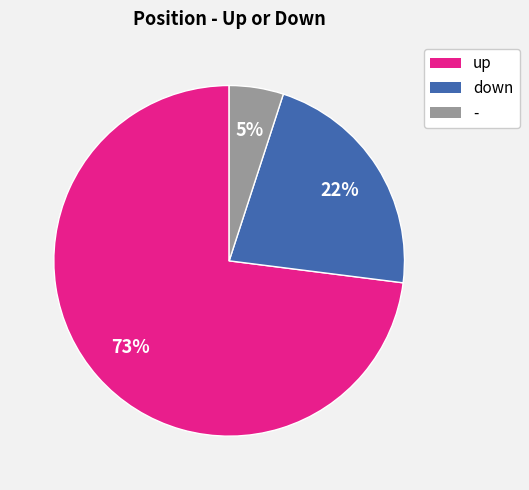

Which has a higher value, - or down?

down